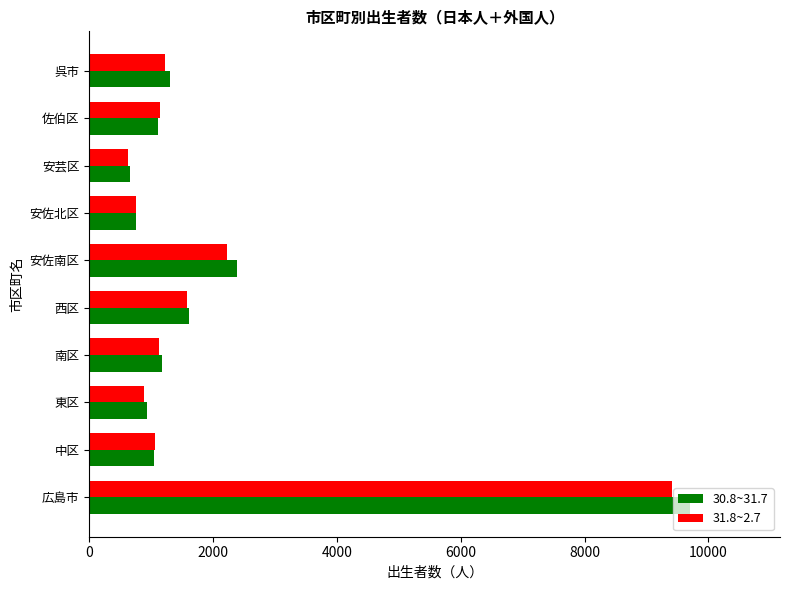

What is the total value across all series at 呉市?

2520